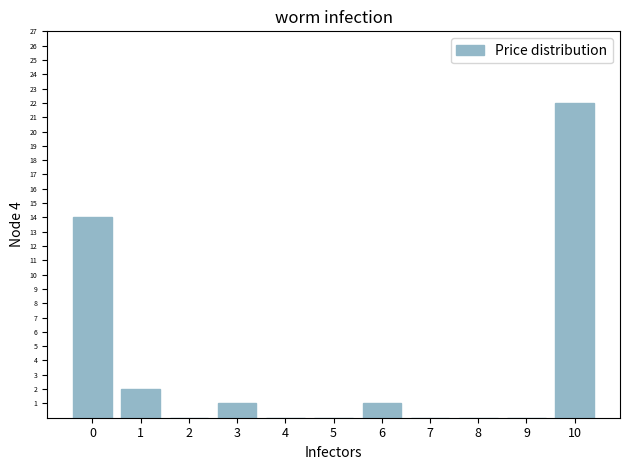

Reading left to right, extract all data points from this chart.

0=14	1=2	2=0	3=1	4=0	5=0	6=1	7=0	8=0	9=0	10=22